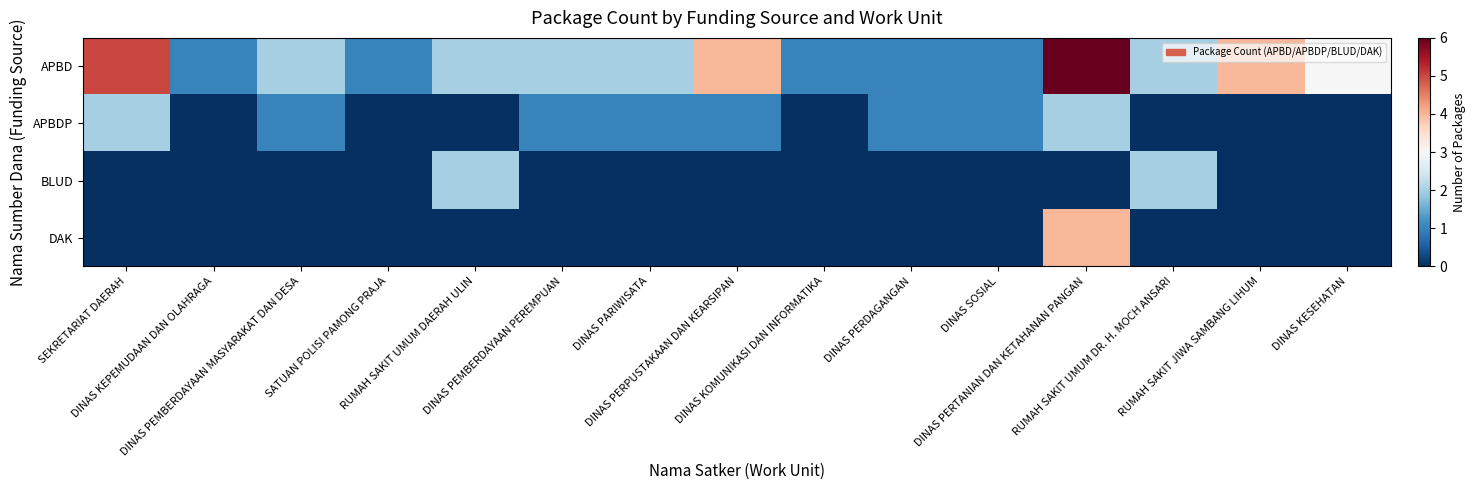

Which series changed the most between DINAS KEPEMUDAAN DAN OLAHRAGA and DINAS PERDAGANGAN?

APBDP